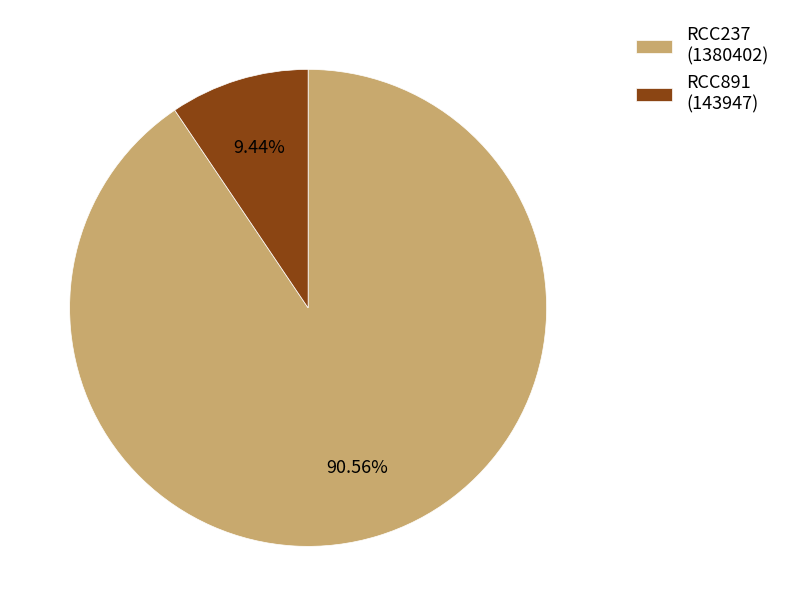

Is it true that RCC891 is 9% of the pie?

True